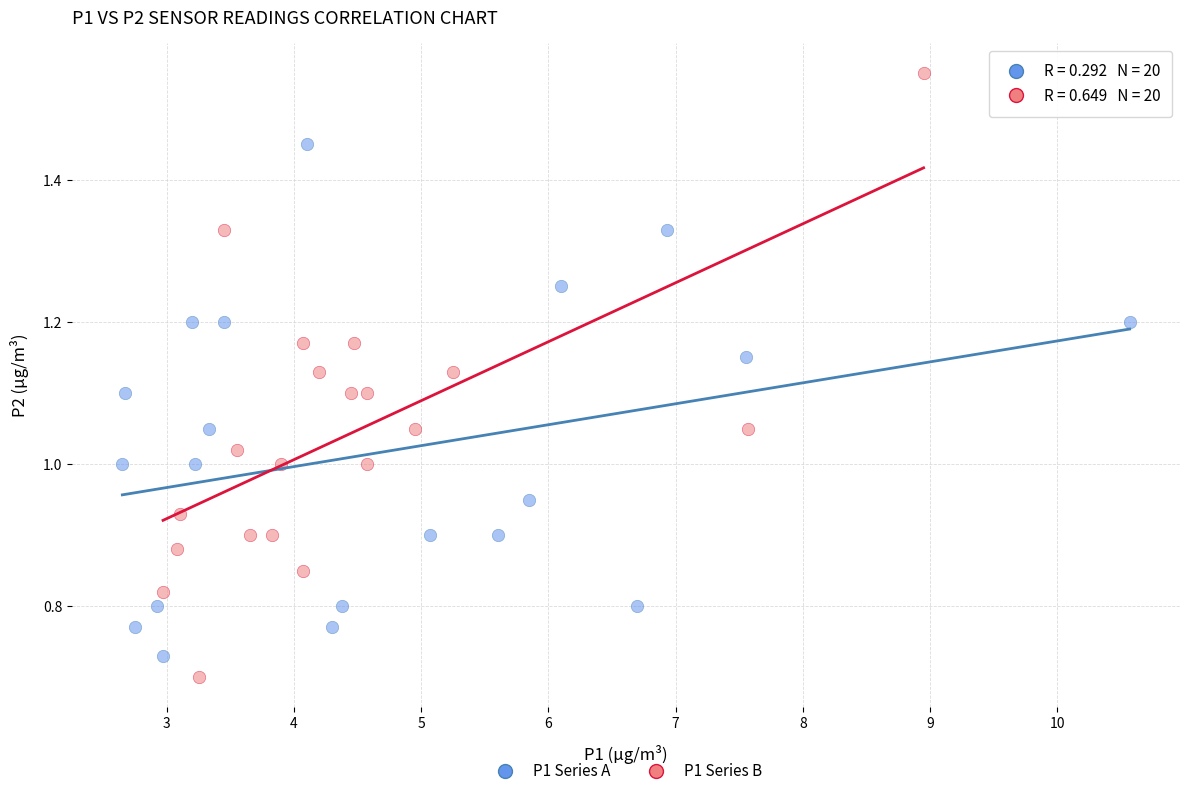

Which series contains the highest Y value?

P1 Series B